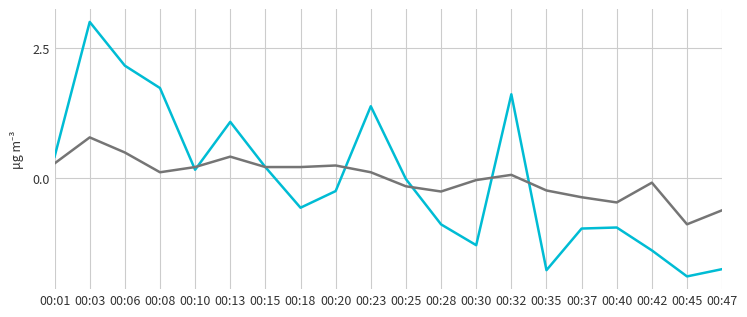

What is the maximum value shown in the chart?

3.0